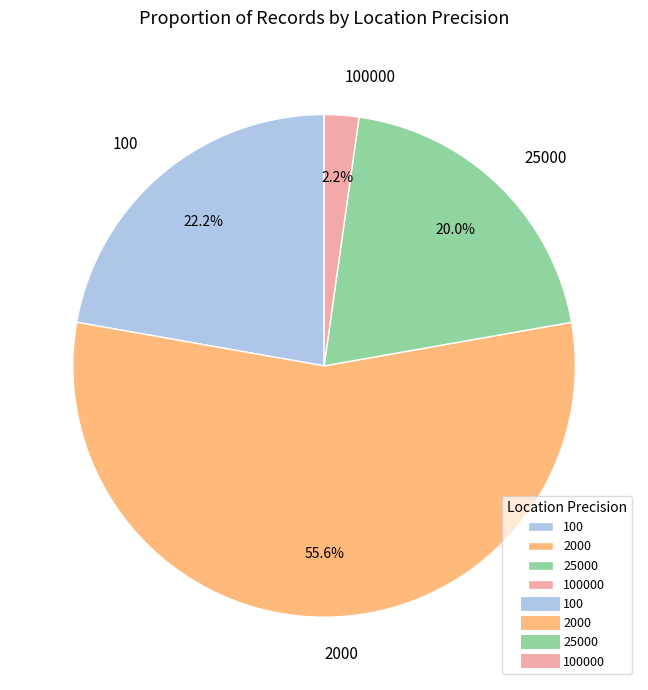

What is the majority slice?

2000